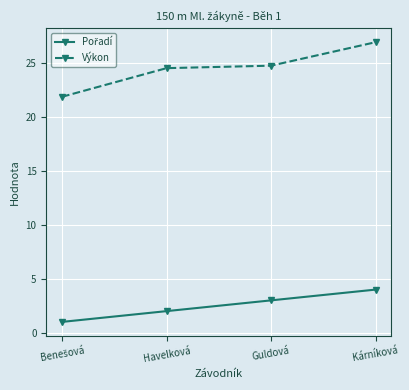

What is the label of the 3rd point from the left?

Guldová